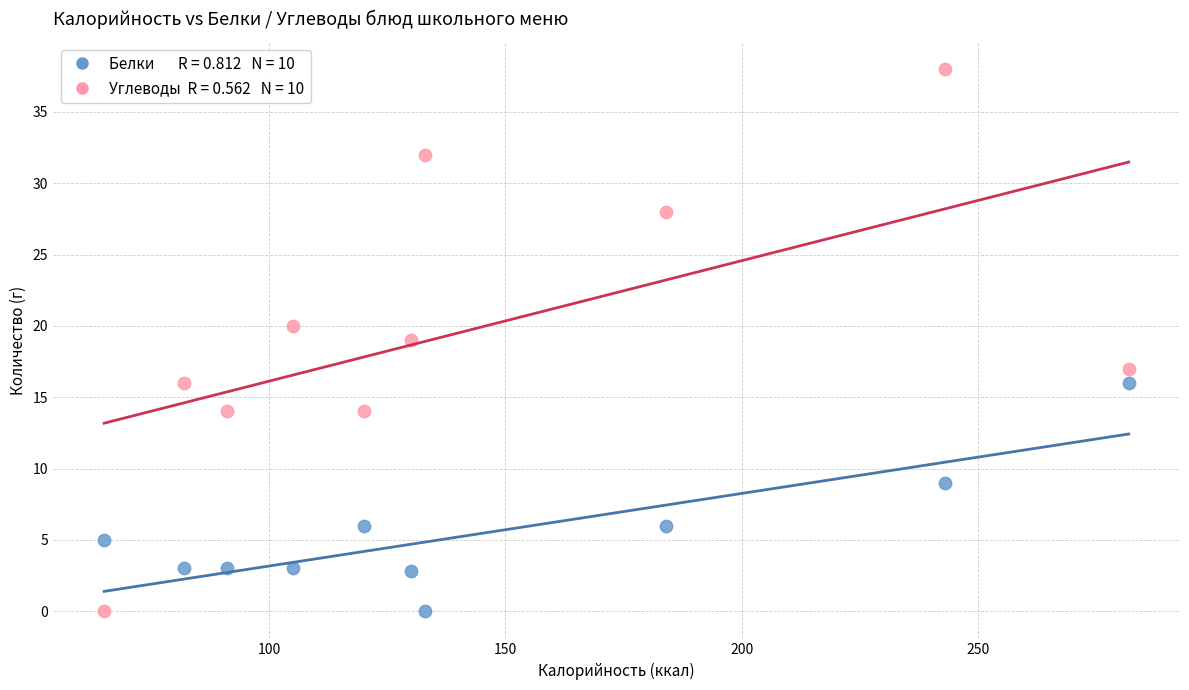

Across all data points, what is the range of X values (max minus min)?

217.0